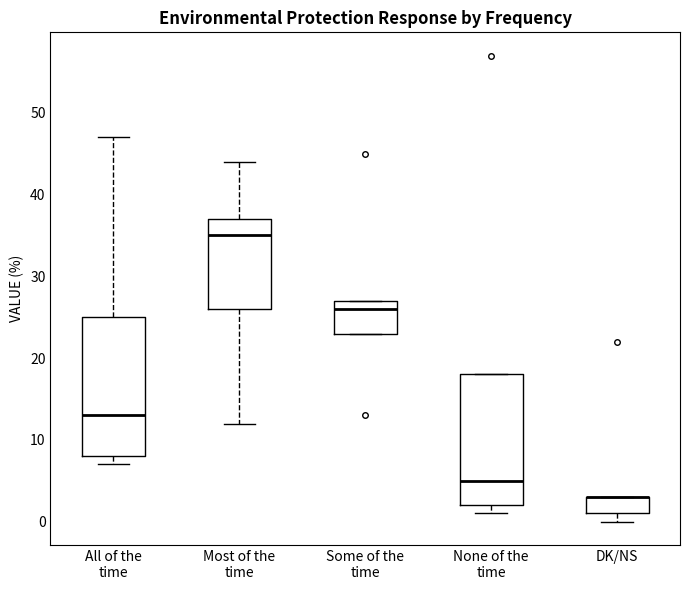

Reading left to right, read every box against the y-axis: the position of its median line, the range the box covers, and the ends of its whiskers. The values are not printed on the chart, so give them approximately, as read against the axis.

All of the time: median 13, box 8 to 25, whiskers 7 to 47
Most of the time: median 35, box 26 to 37, whiskers 12 to 44
Some of the time: median 26, box 23 to 27, whiskers 23 to 27
None of the time: median 5, box 2 to 18, whiskers 1 to 18
DK/NS: median 3 (drawn on the box's upper edge), box 1 to 3, whiskers 0 to 3